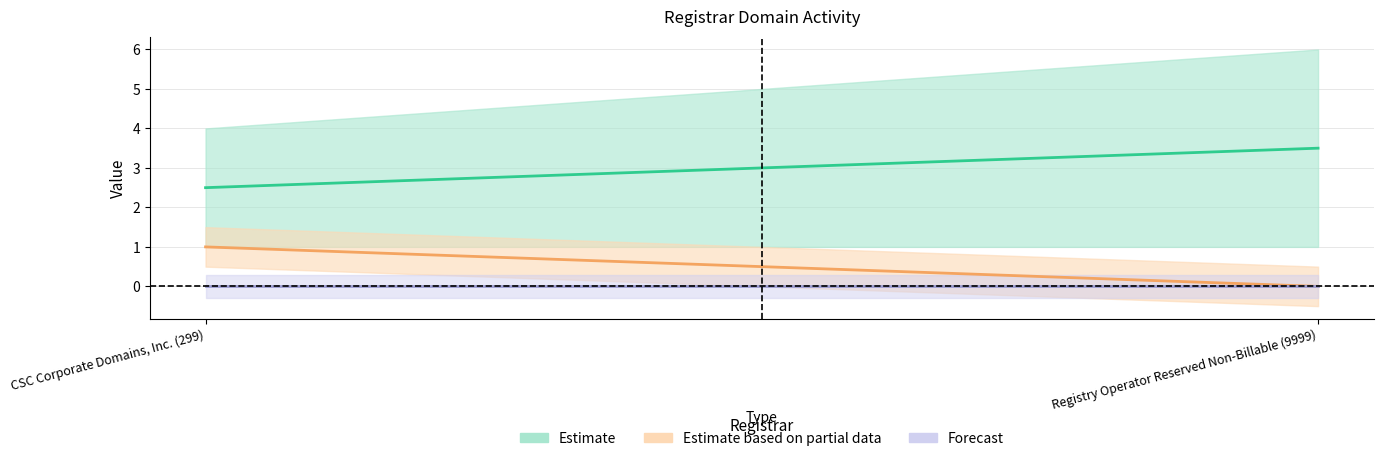

Which has a higher value, Registry Operator Reserved Non-Billable (9999) or CSC Corporate Domains, Inc. (299)?

Registry Operator Reserved Non-Billable (9999)